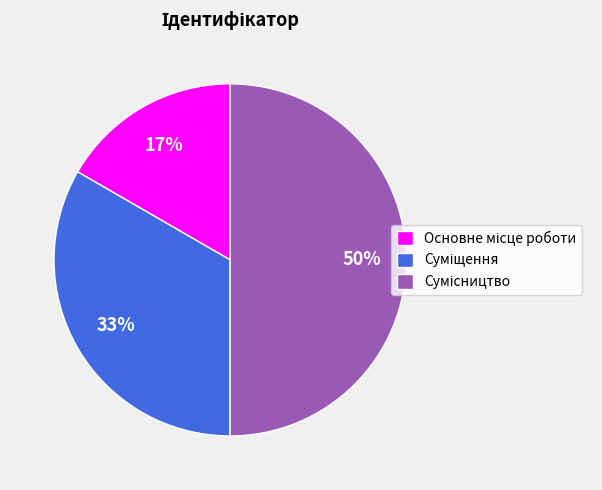

To the nearest percent, what is the difference between the largest and smallest slice percentages?

33%